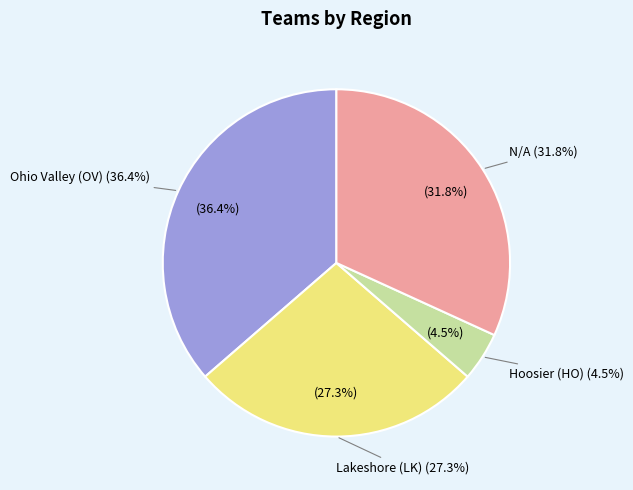

What percentage is the Hoosier (HO) slice, to the nearest percent?

5%